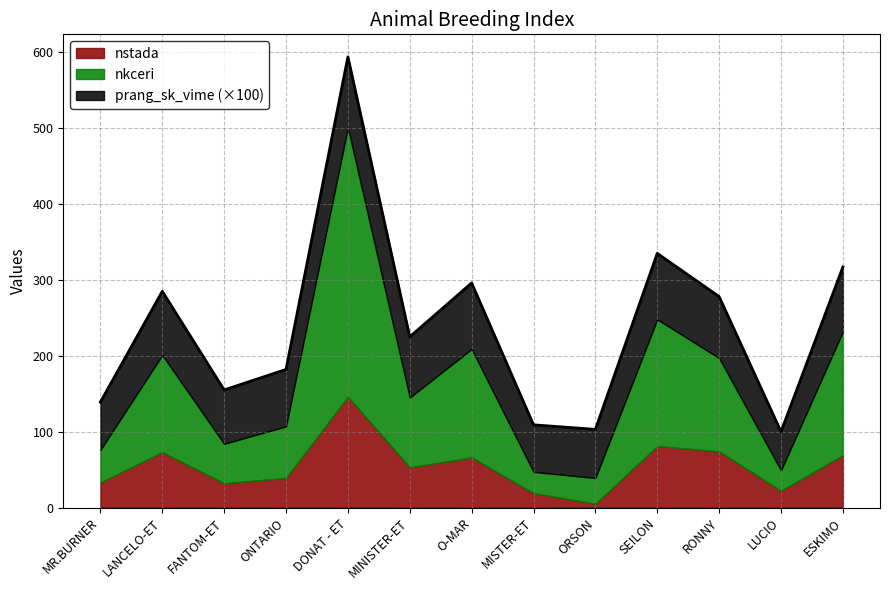

Is it true that prang_sk_vime equals 1.1 at ORSON?

False